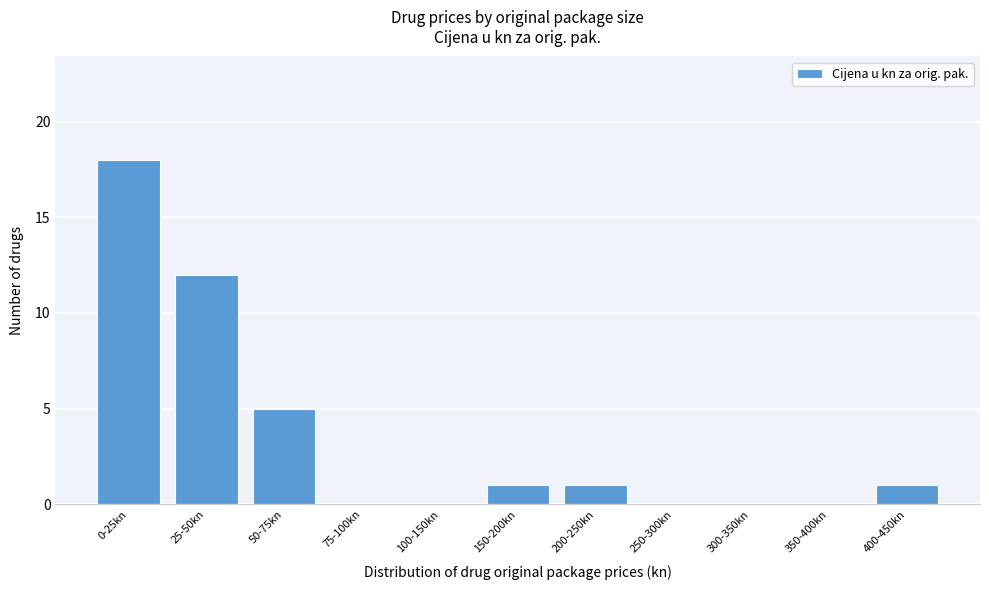

Reading right to left, transcribe all the data shown in this chart.

400-450kn=1	350-400kn=0	300-350kn=0	250-300kn=0	200-250kn=1	150-200kn=1	100-150kn=0	75-100kn=0	50-75kn=5	25-50kn=12	0-25kn=18